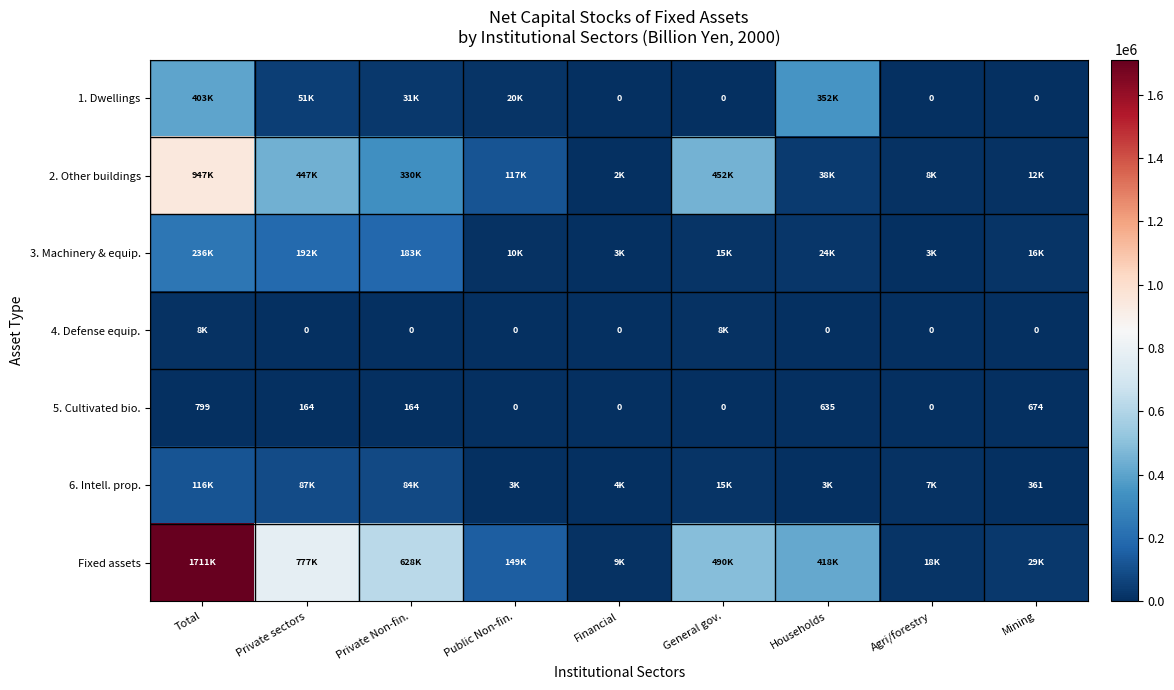

Is the value of 4. Defense equip. at Financial greater than the value of 6. Intell. prop. at Mining?

No